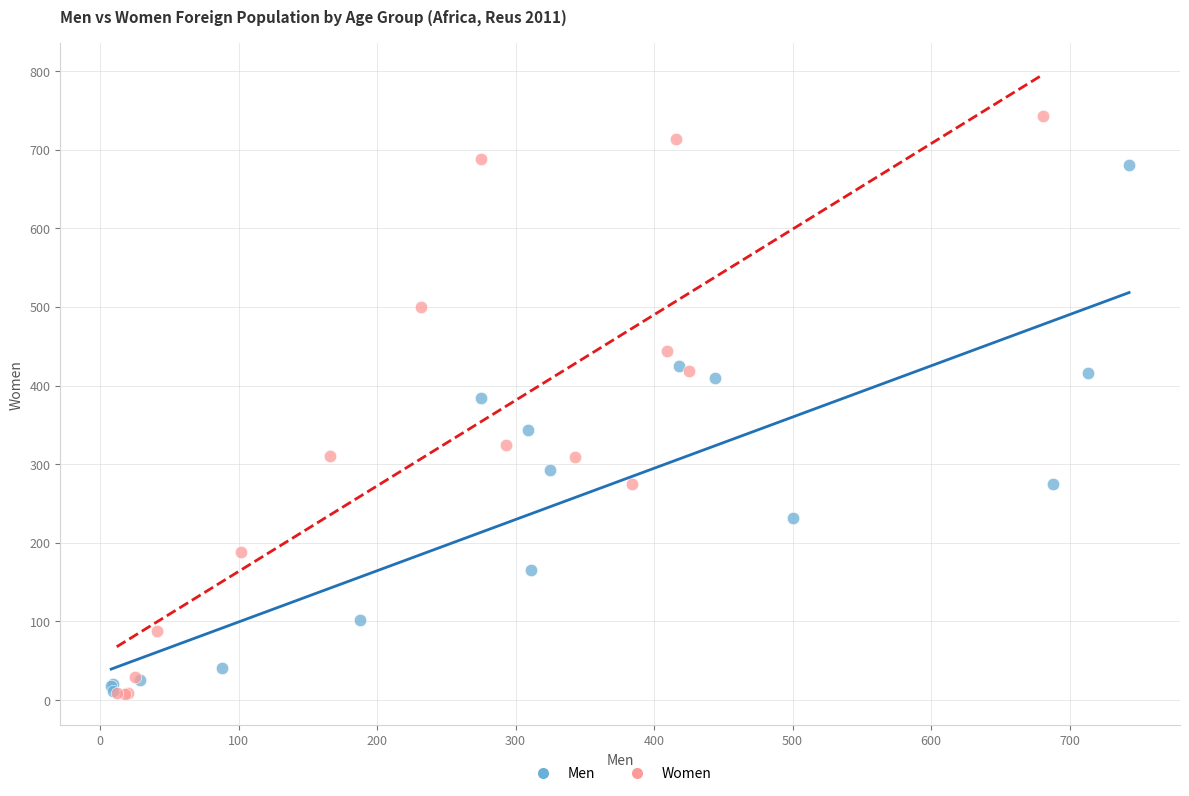

What are all the series names shown in the legend?

Men, Women